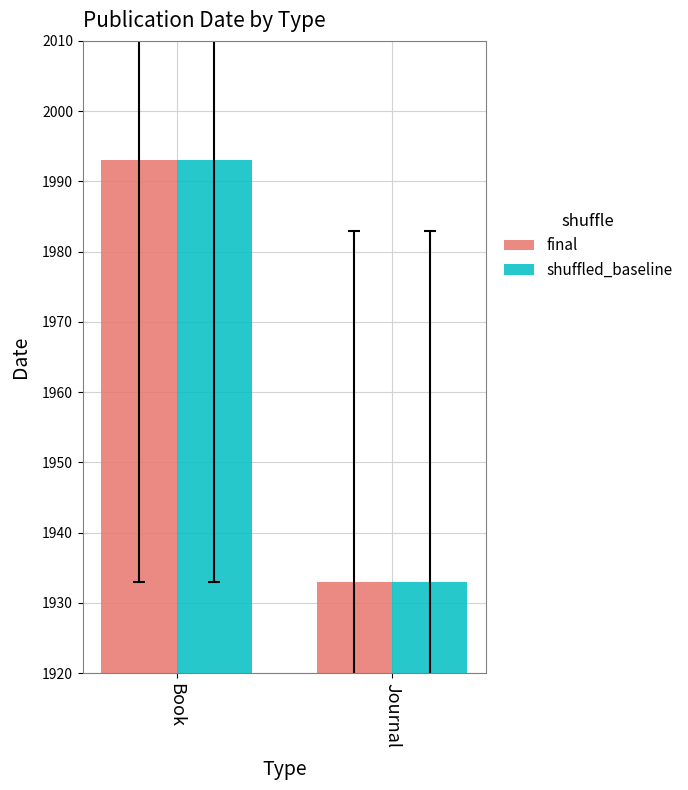

Is it true that shuffled_baseline equals 3 at Journal?

False